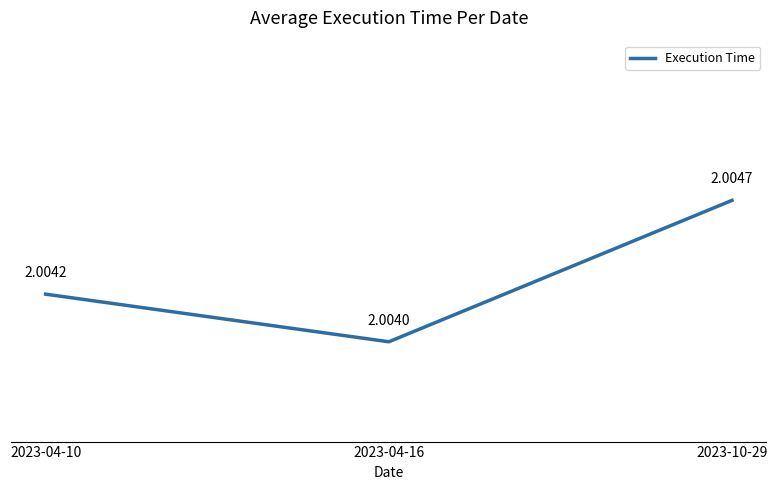

What is the minimum value shown in the chart?

2.0